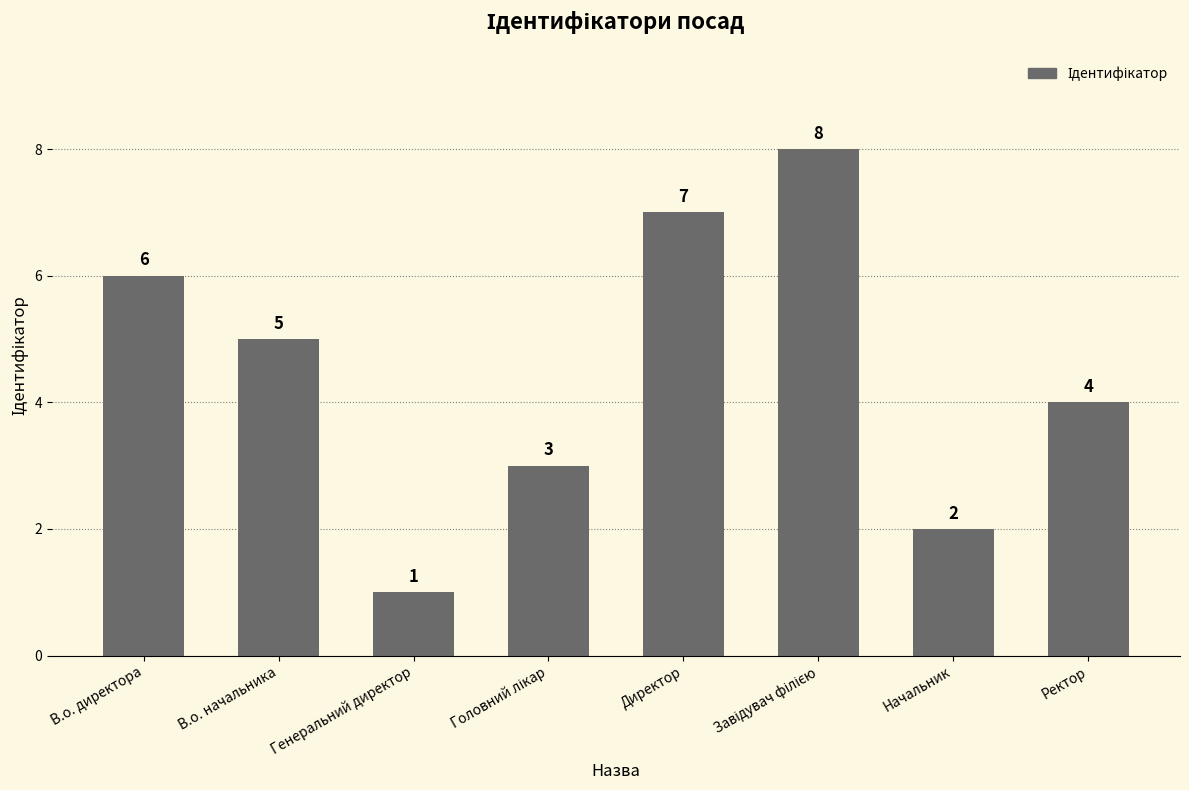

Which category has the lowest value across all series?

Генеральний директор